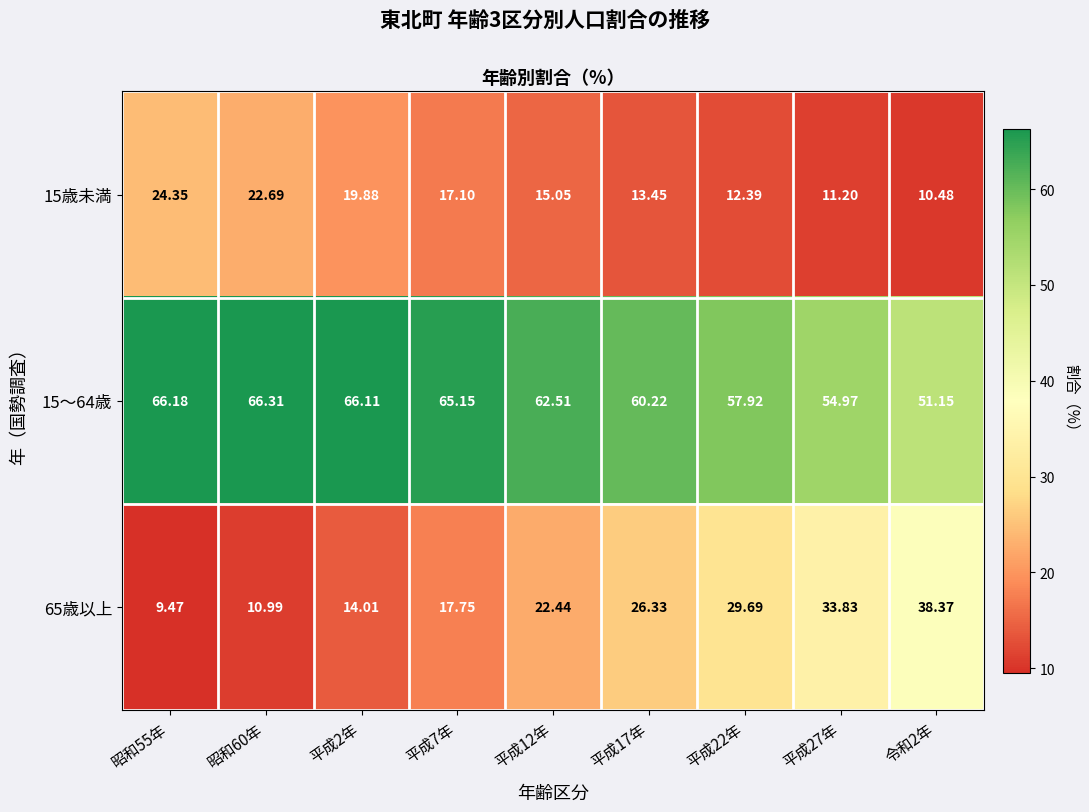

Is the value of 15～64歳 at 昭和60年 greater than the value of 65歳以上 at 平成27年?

Yes